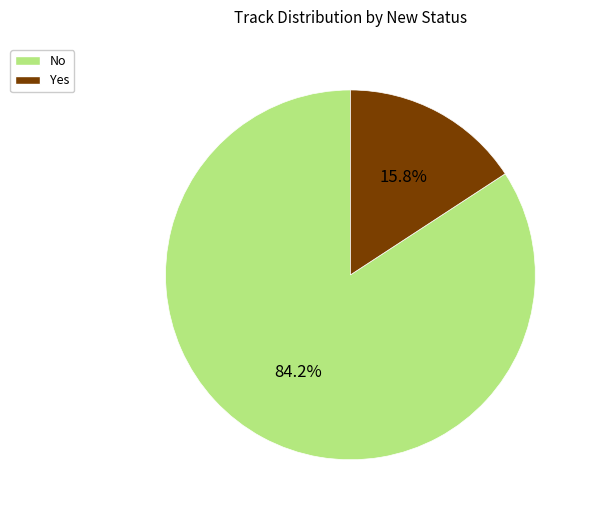

Which slice is the largest?

No